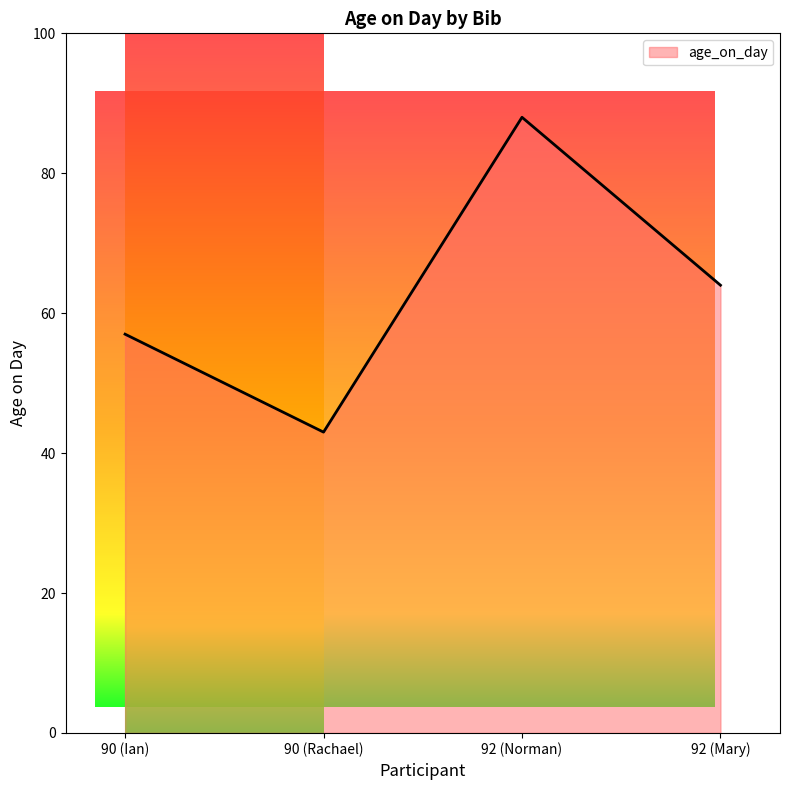

What is the minimum value shown in the chart?

43